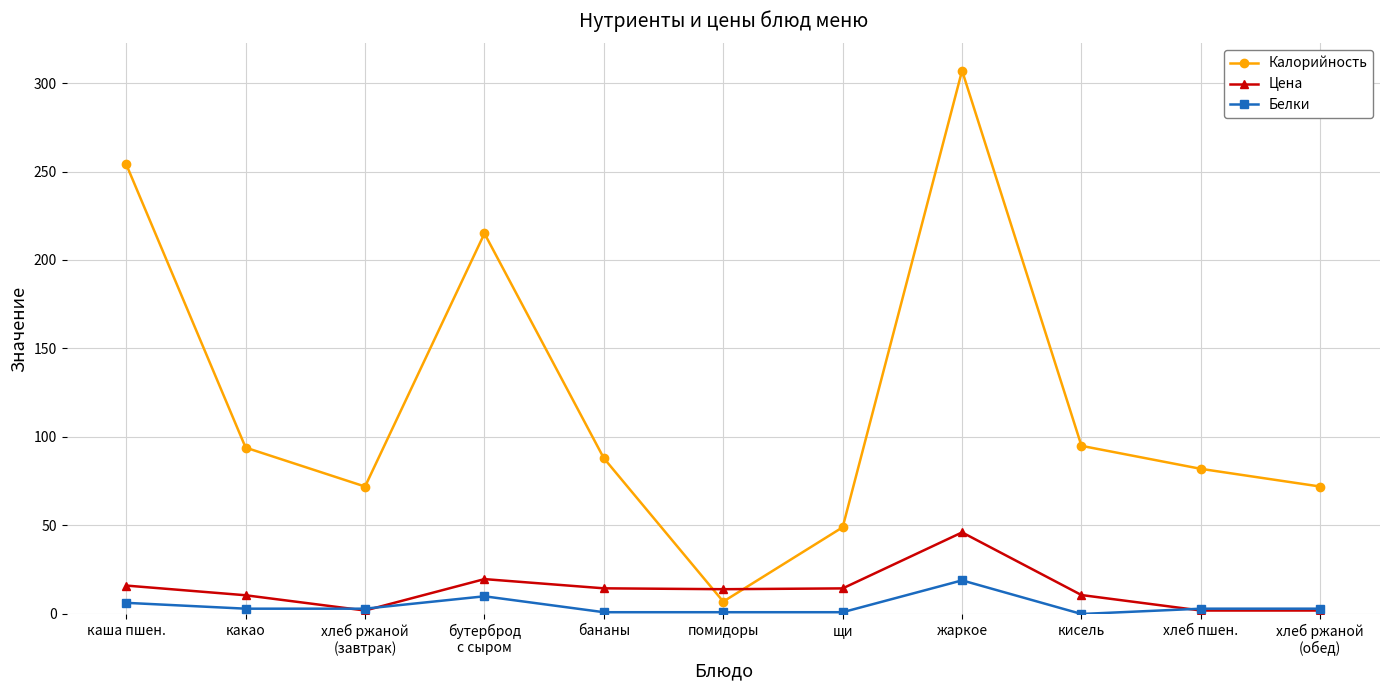

How many lines are shown in the chart?

3